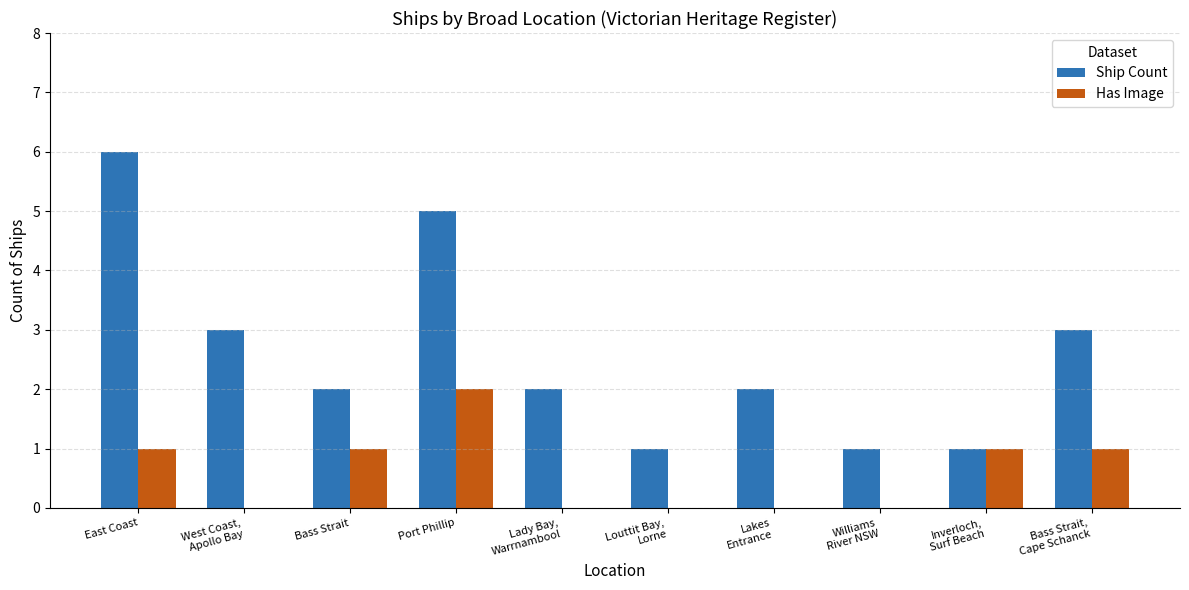

At which label does Ship Count reach its peak?

East Coast